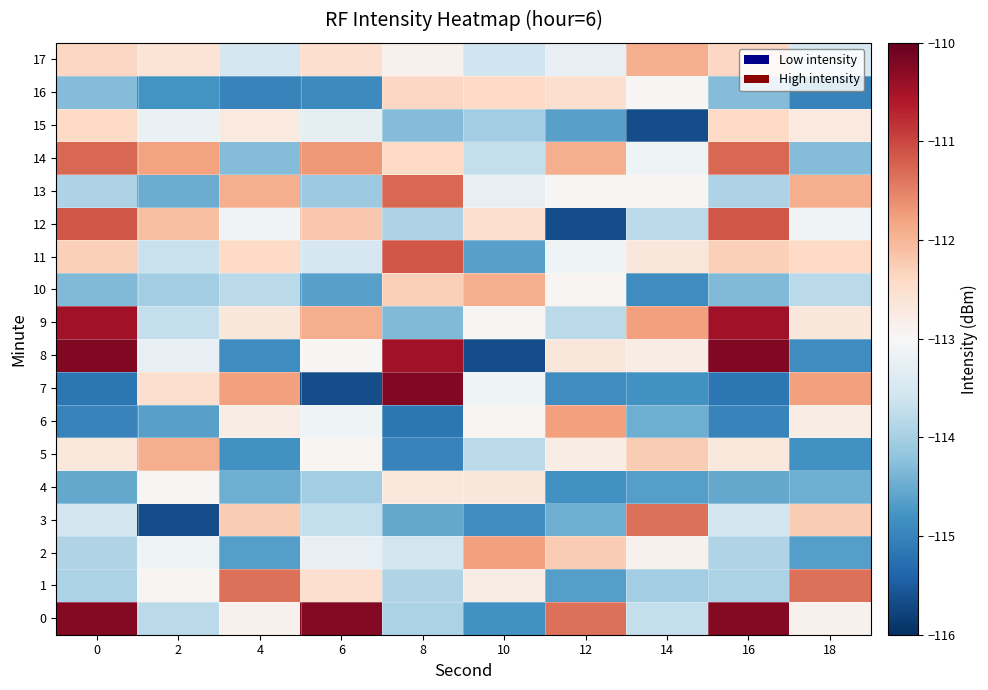

At 2, list the series in order from smallest to largest.

3, 16, 6, 13, 10, 0, 9, 11, 8, 15, 2, 4, 1, 17, 7, 12, 5, 14